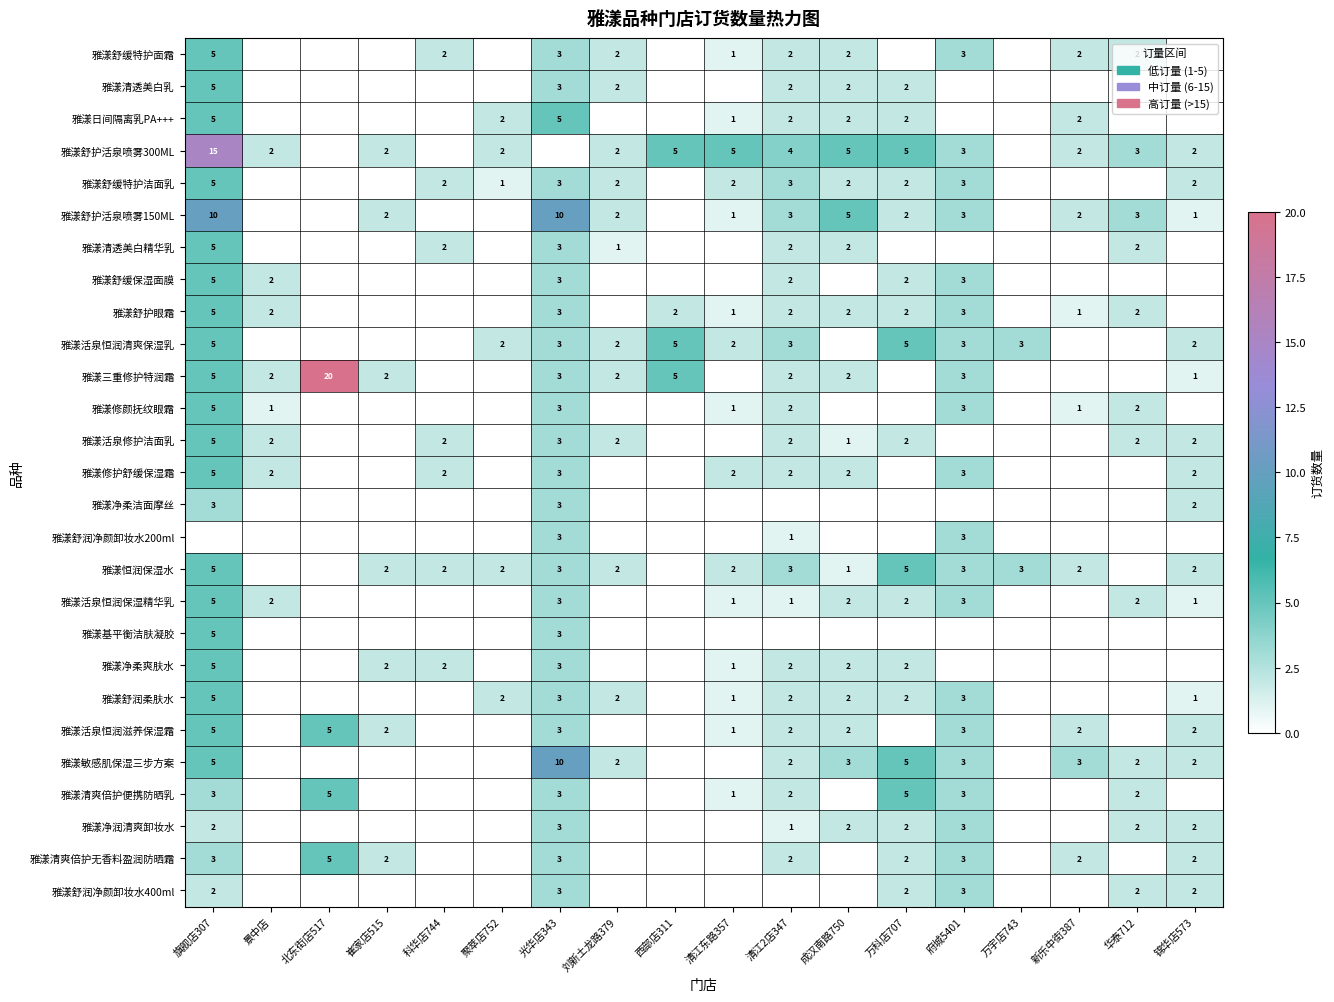

True or false: 雅漾净润清爽卸妆水 has a value of 1 at 府城5401.

False